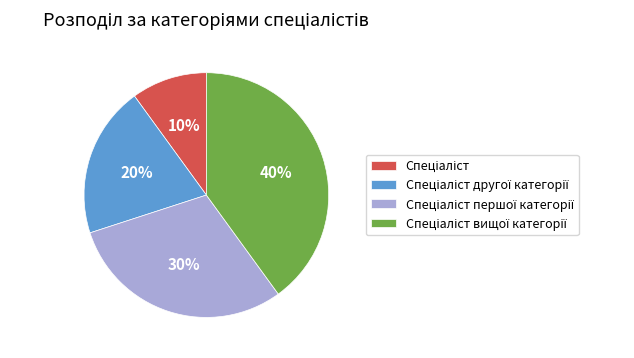

To the nearest percent, what is the difference between the largest and smallest slice percentages?

30%